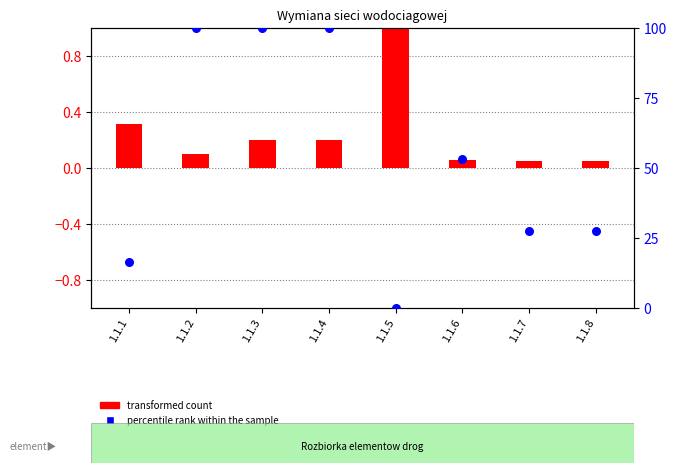

At which category is the sum across all series the highest?

1.1.3